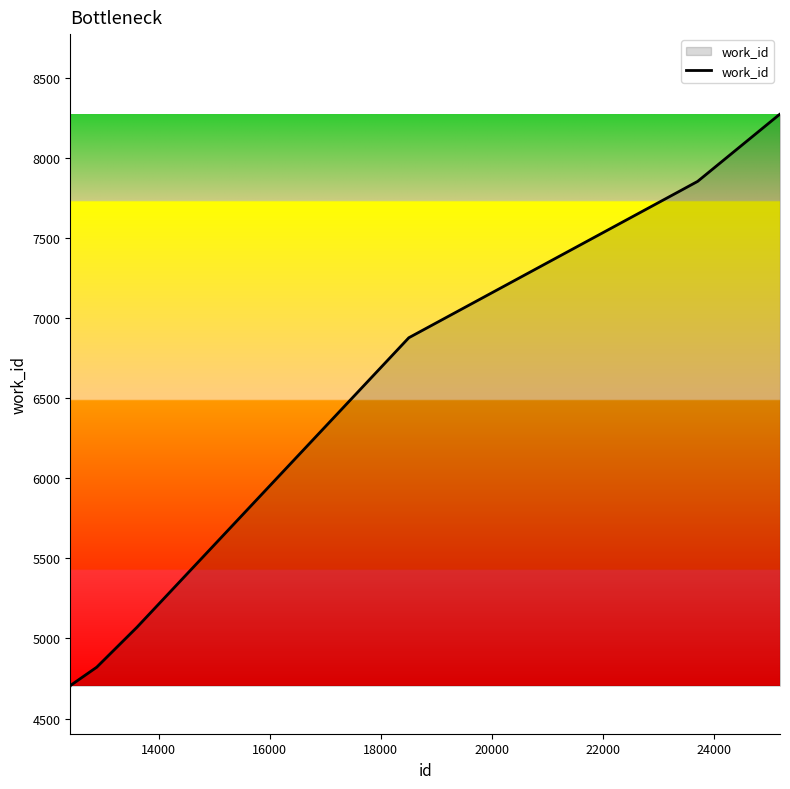

What is the maximum value shown in the chart?

8276